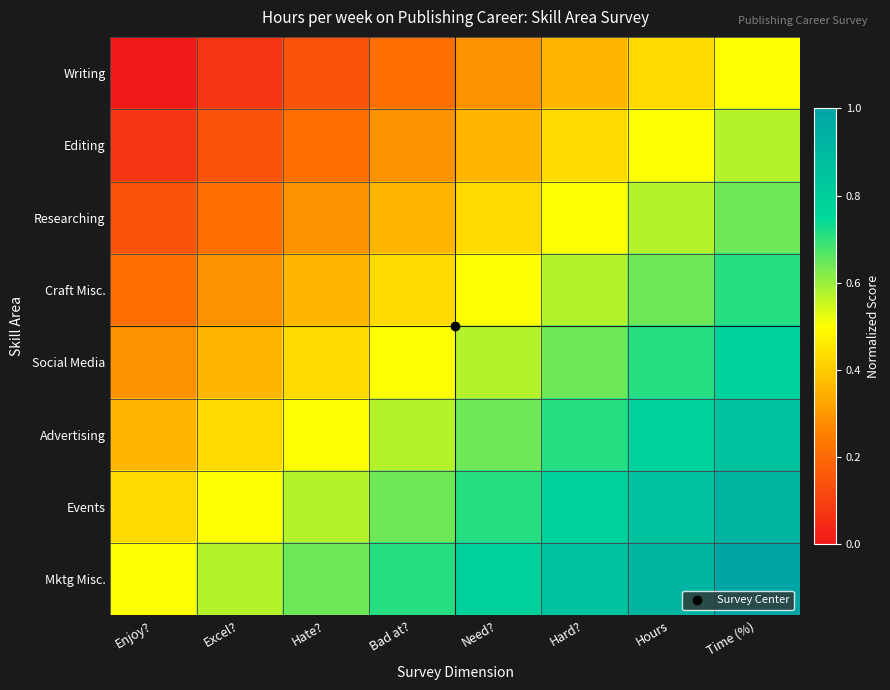

Which has a higher value, Hours or Hard??

Hours